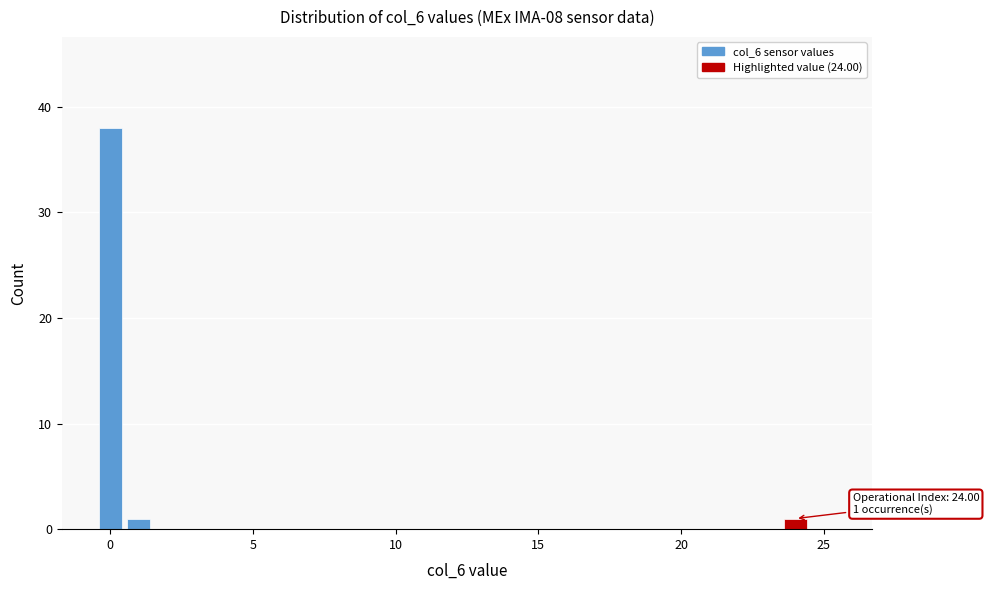

Around what value on the x-axis is the tallest bar? Give the approximate position of its centre, as read against the axis.

0.0